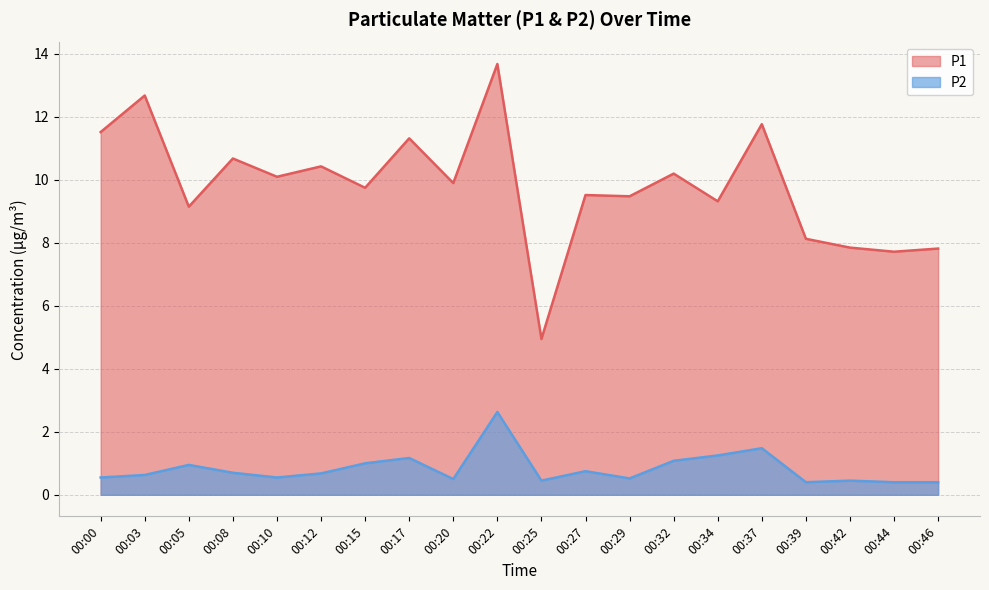

How many lines are shown in the chart?

2